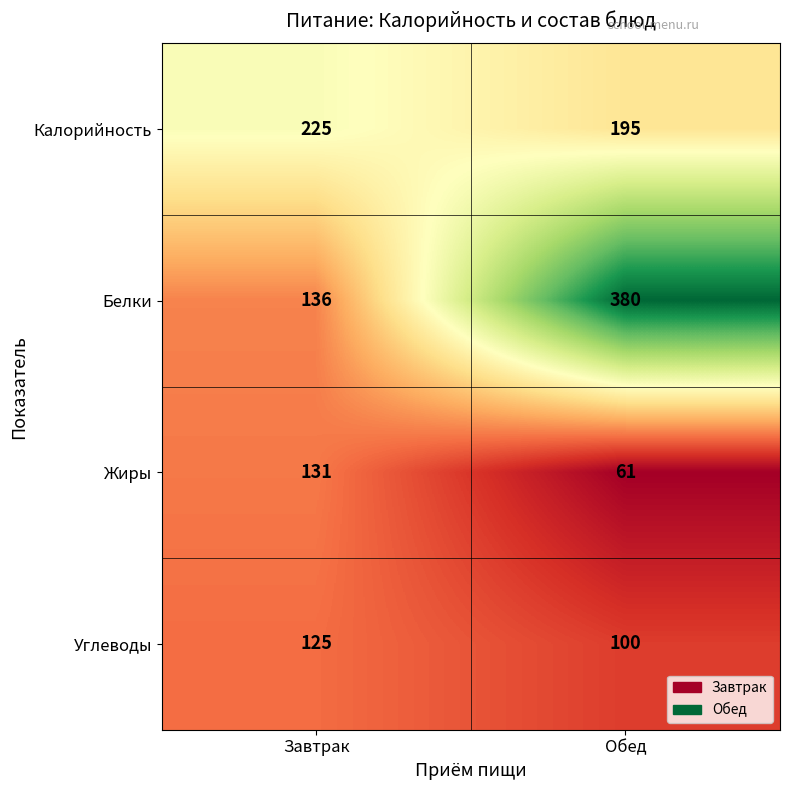

Which series has the largest range (max minus min)?

Белки